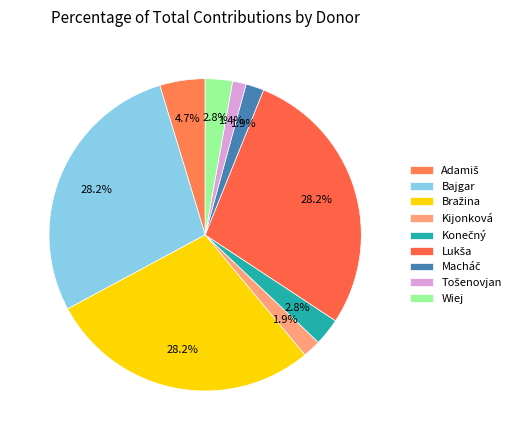

How many segments does this pie chart have?

9